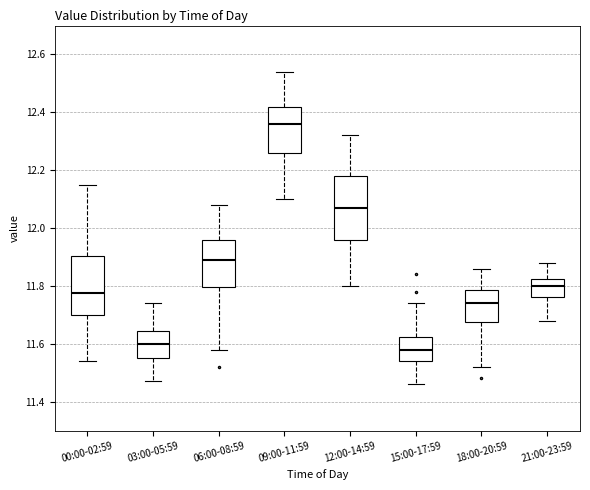

Reading left to right, read every box against the y-axis: the position of its median line, the range the box covers, and the ends of its whiskers. The values are not printed on the chart, so give them approximately, as read against the axis.

00:00-02:59: median 11.78, box 11.70 to 11.90, whiskers 11.54 to 12.16
03:00-05:59: median 11.60, box 11.56 to 11.64, whiskers 11.48 to 11.74
06:00-08:59: median 11.90, box 11.80 to 11.96, whiskers 11.58 to 12.08
09:00-11:59: median 12.36, box 12.26 to 12.42, whiskers 12.10 to 12.54
12:00-14:59: median 12.08, box 11.96 to 12.18, whiskers 11.80 to 12.32
15:00-17:59: median 11.58, box 11.54 to 11.62, whiskers 11.46 to 11.74
18:00-20:59: median 11.74, box 11.68 to 11.78, whiskers 11.52 to 11.86
21:00-23:59: median 11.80, box 11.76 to 11.82, whiskers 11.68 to 11.88